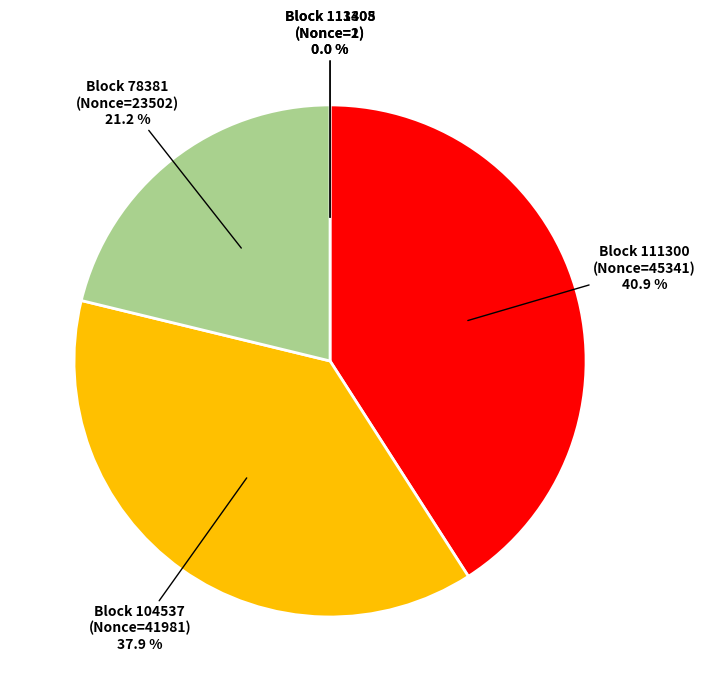

Is there a majority slice in this chart?

No